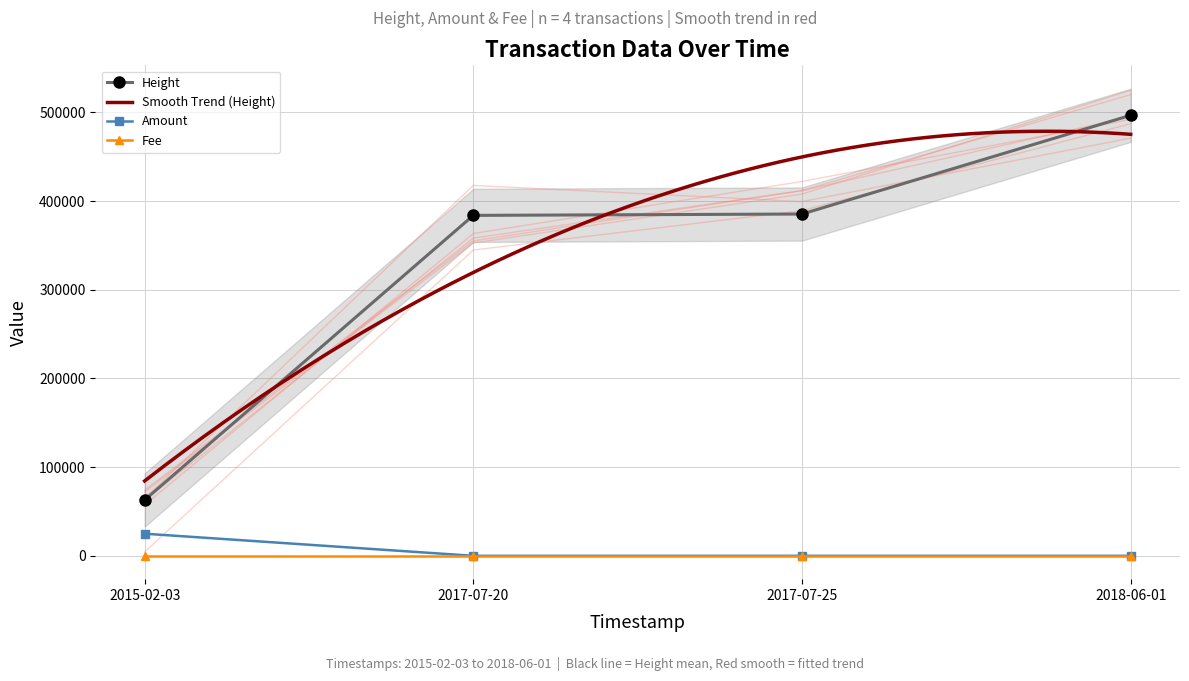

True or false: Height and Amount intersect in this chart.

False